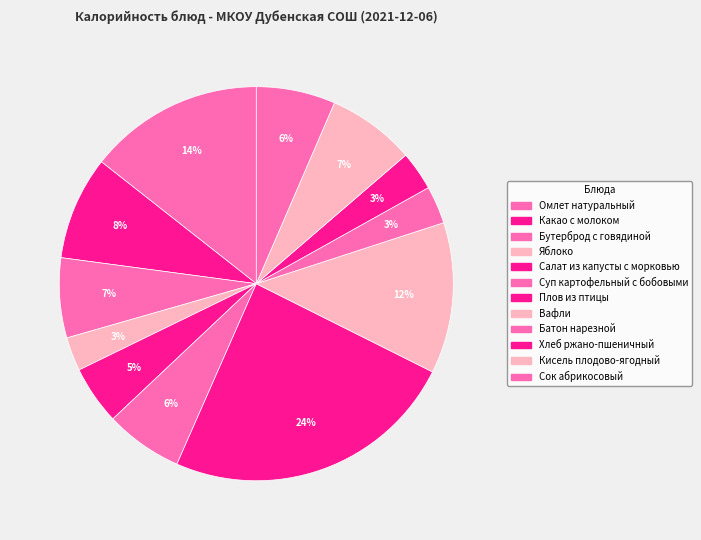

Count the number of slices in the pie.

12